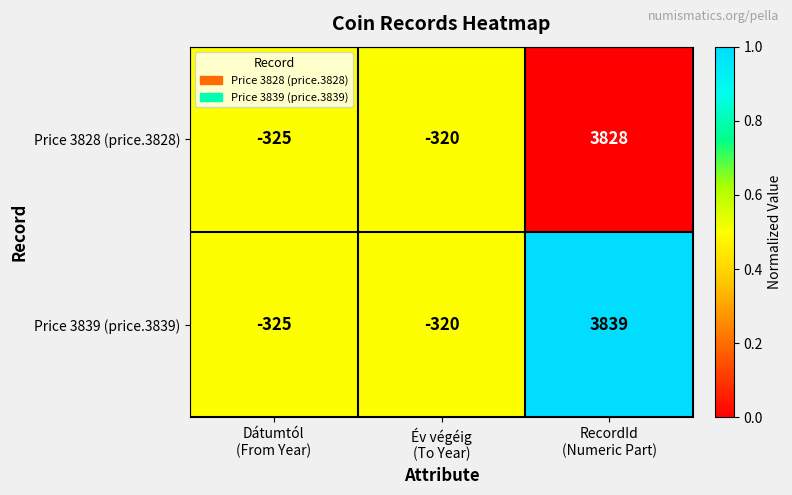

What is the total value across all series at Év végéig
(To Year)?

-640